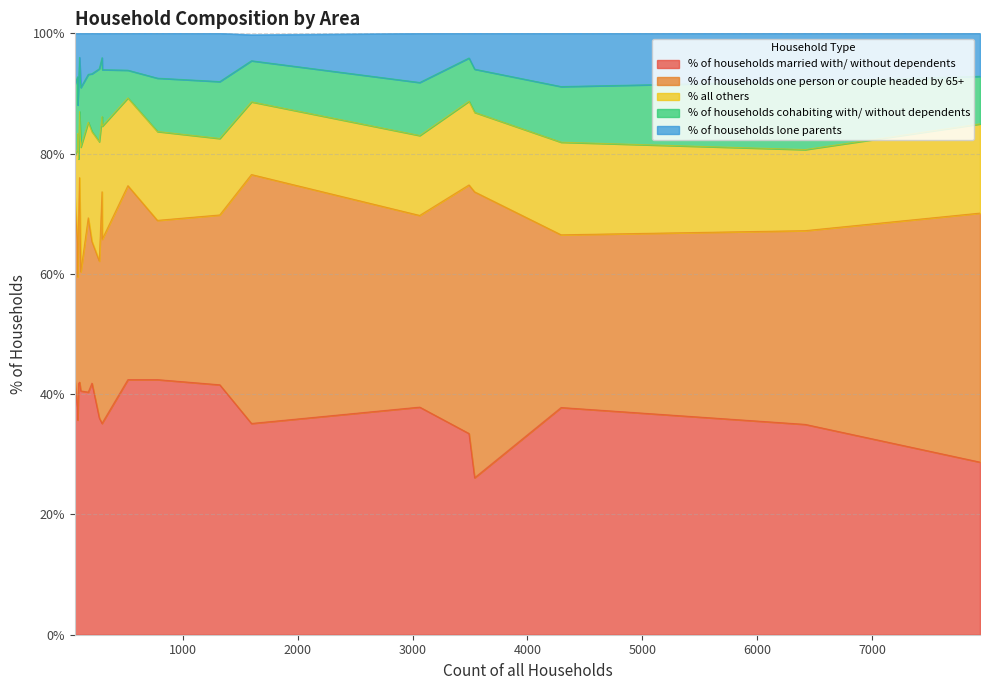

What are all the series names shown in the legend?

% of households married with/ without dependents, % of households one person or couple headed by 65+, % all others, % of households cohabiting with/ without dependents, % of households lone parents